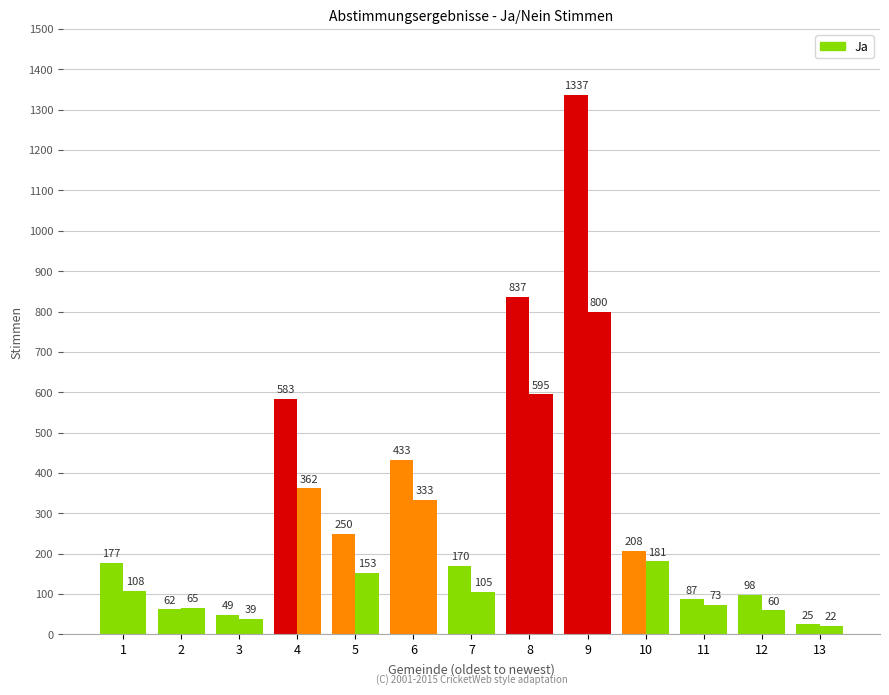

How many groups of bars are there?

13